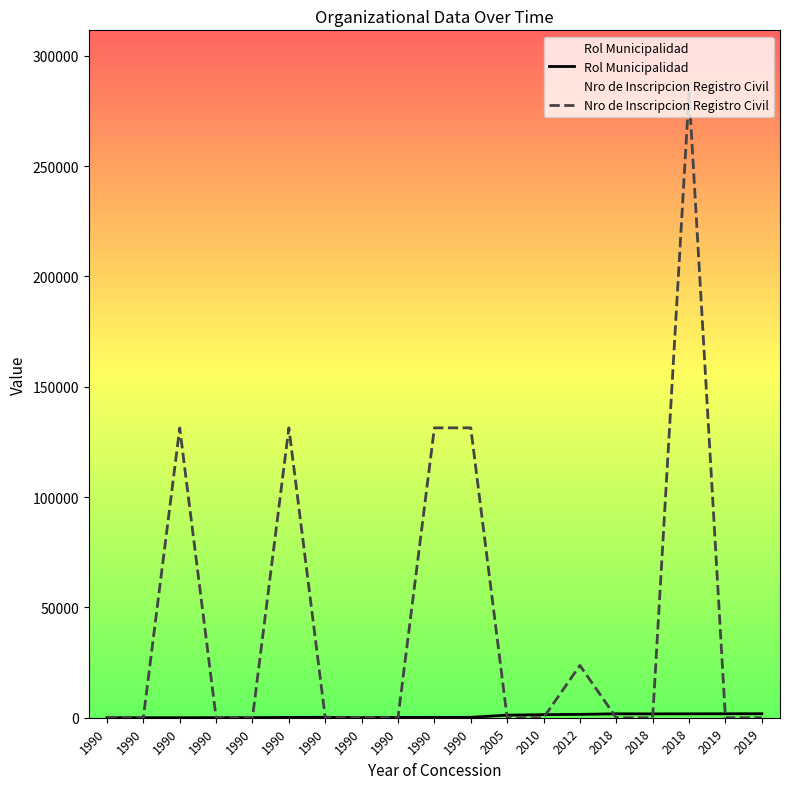

At which label is Nro de Inscripcion Registro Civil closest to 141588?

1990